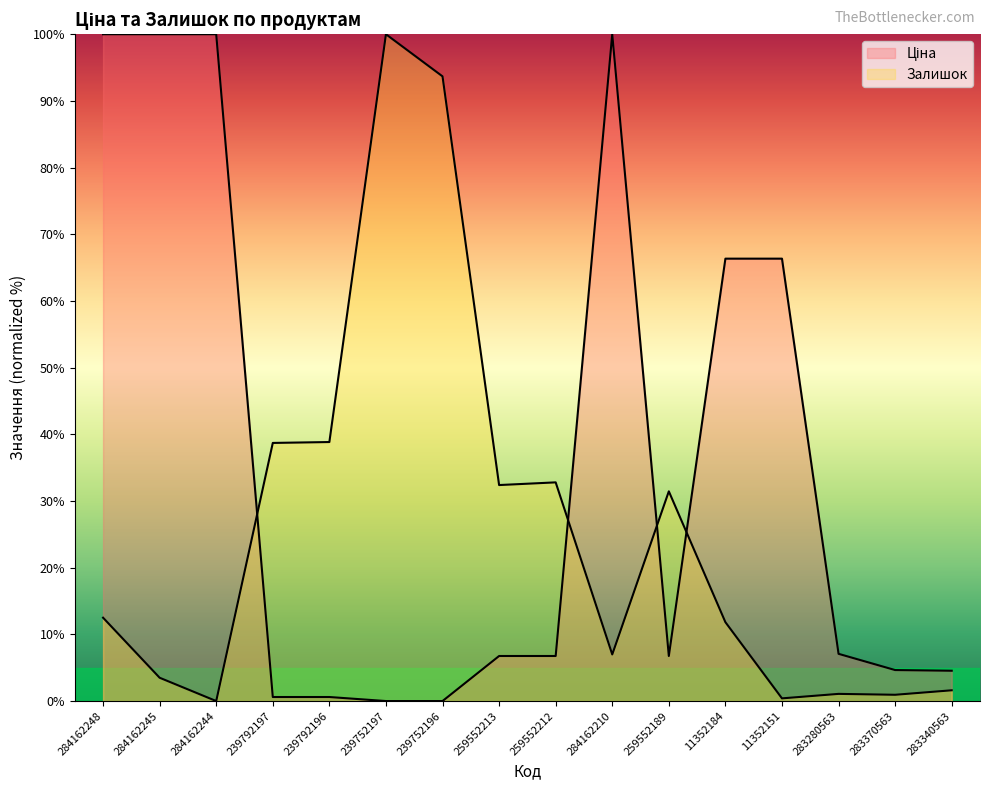

Is it true that Ціна equals 4.6 at 283370563?

True